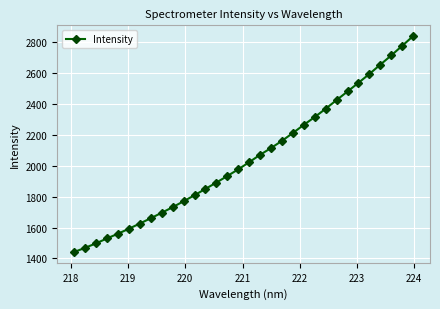

What is the value of the 4th point from the left?

1529.8